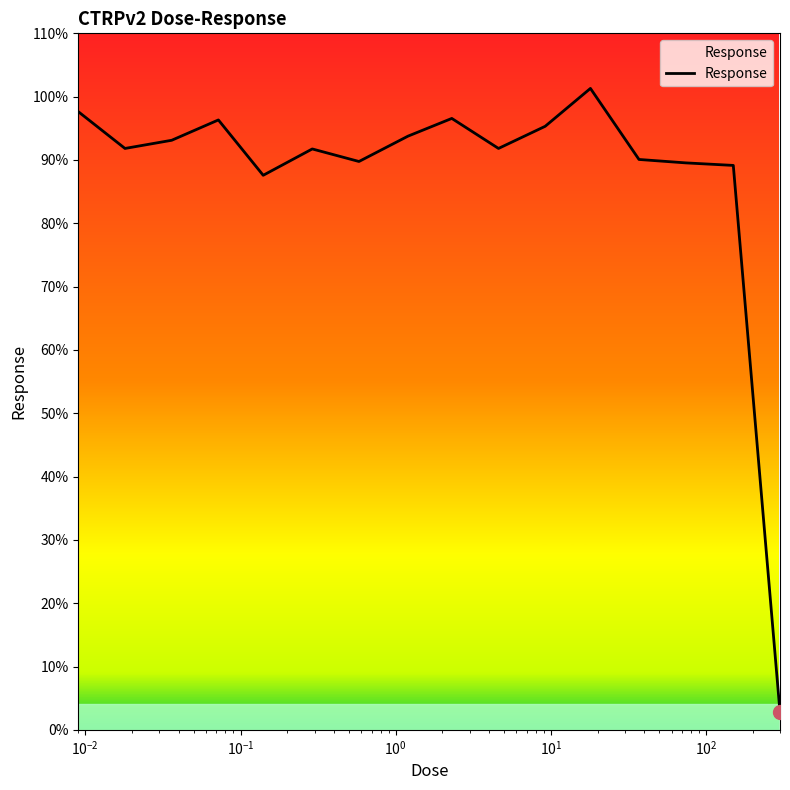

True or false: the data has more than 1 interior local peaks.

True